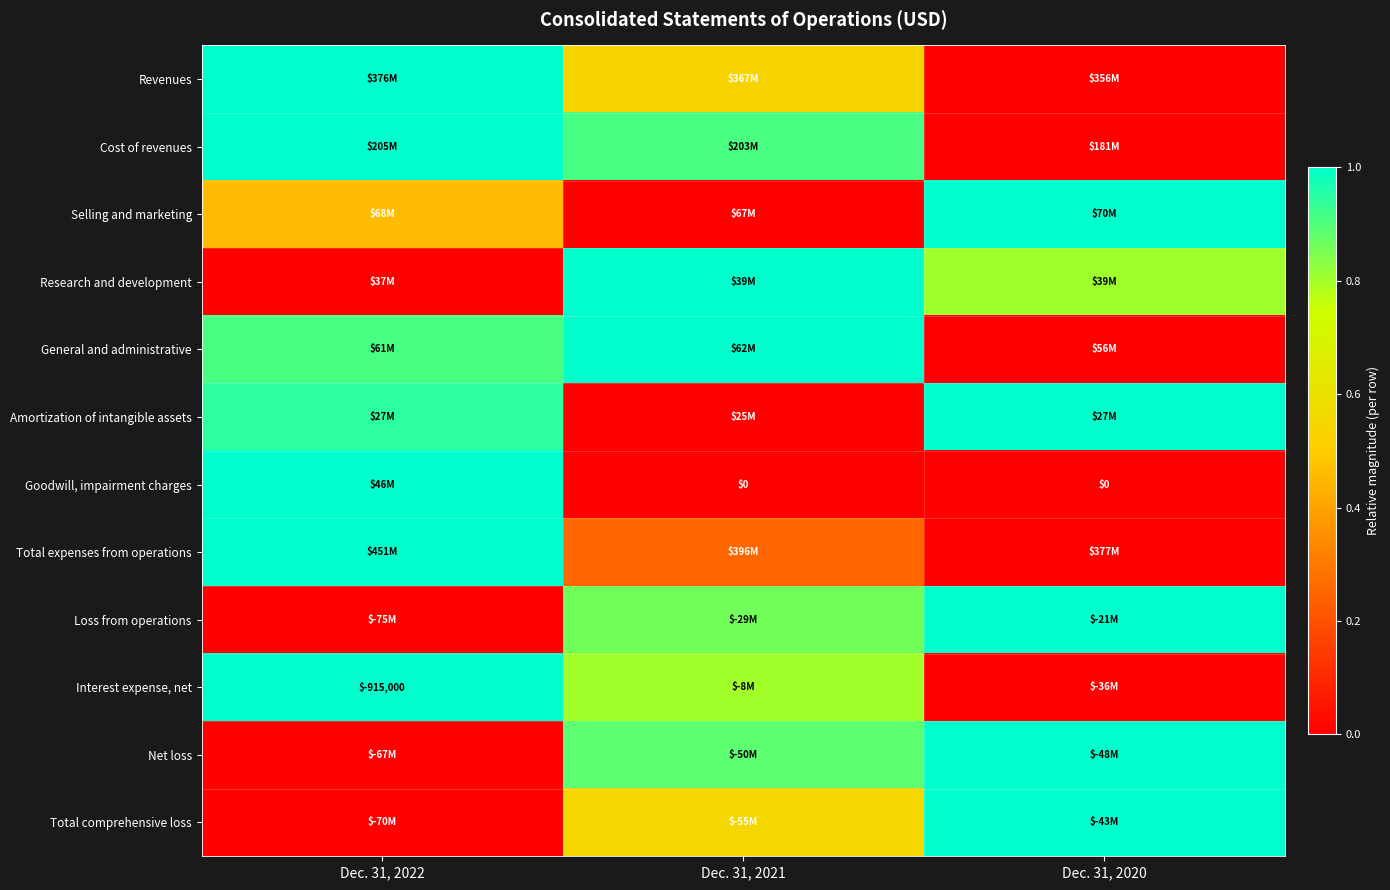

At how many categories does at least one series exceed 0?

3